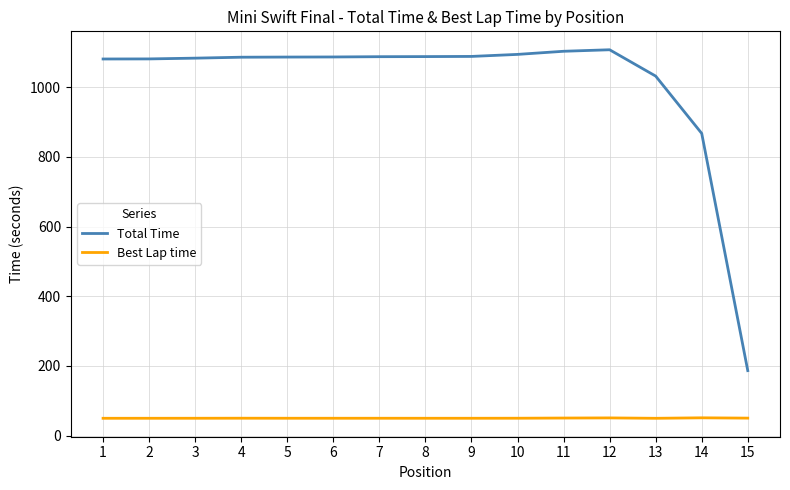

Which series has the largest total across all categories?

Total Time